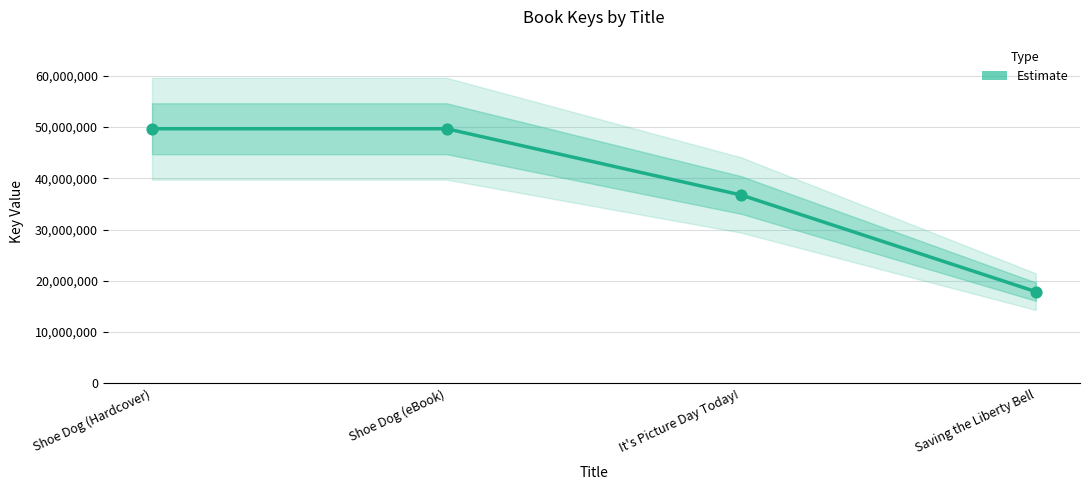

What is the ratio of the value at It's Picture Day Today! to the value at Saving the Liberty Bell?

2.1